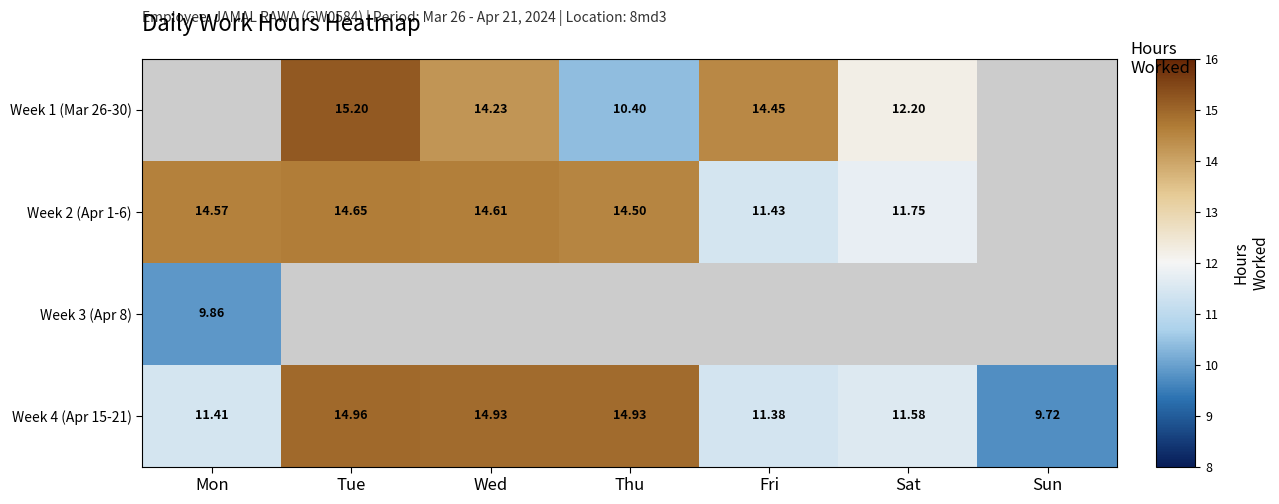

What is the approximate value of Week 4 (Apr 15-21) at Sun?

9.7